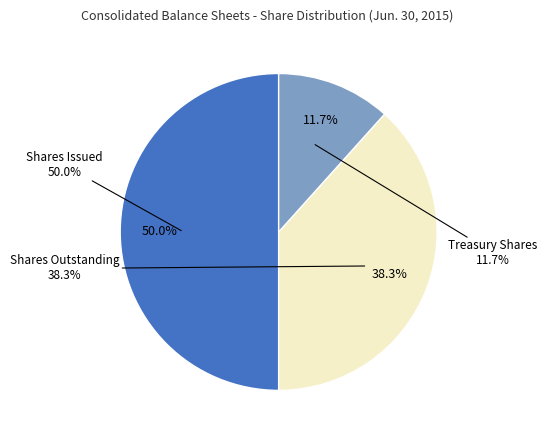

Count the number of slices in the pie.

3